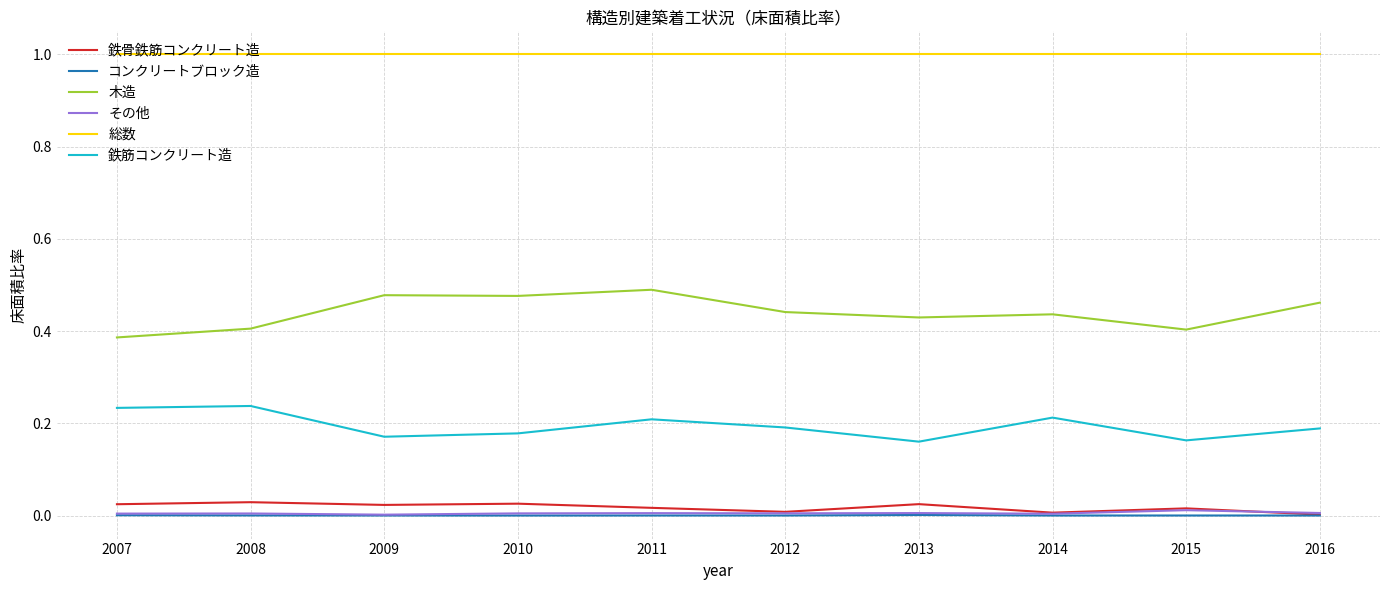

Does the chart have visible grid lines?

Yes